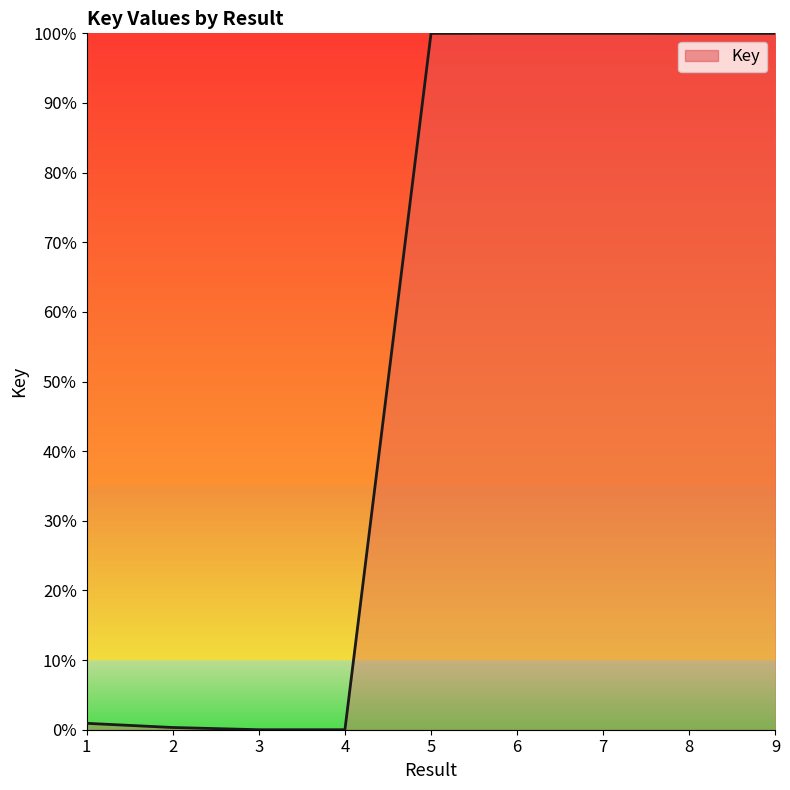

What is the difference between the maximum and minimum values?

100.0